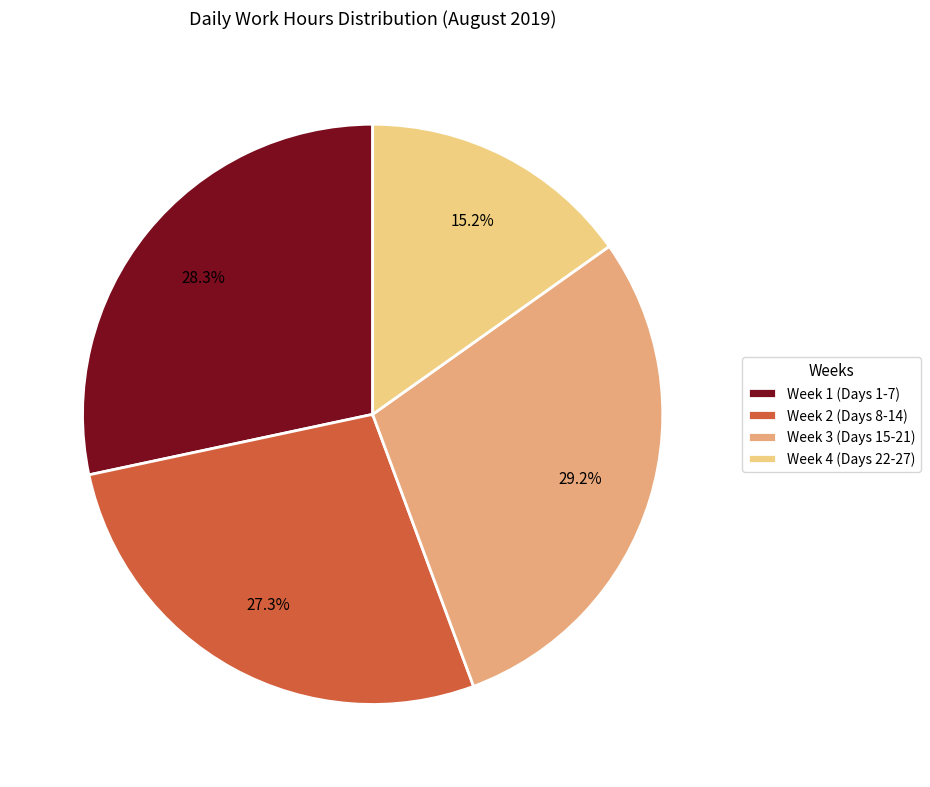

To the nearest percent, what is the average slice percentage?

25%